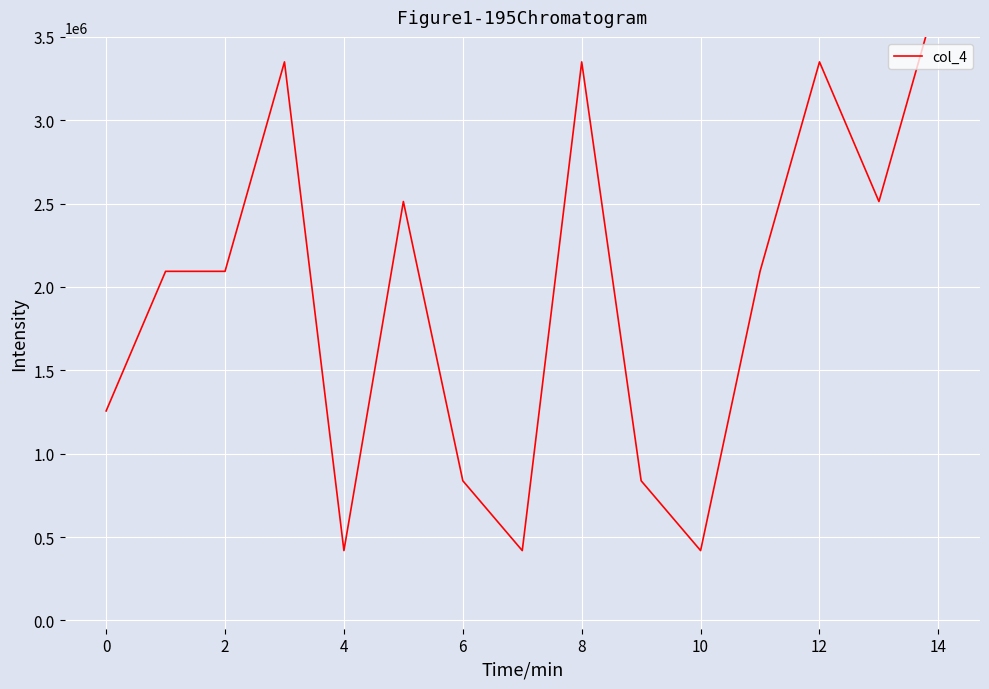

Count the values in the range 837500 to 3350000.

11